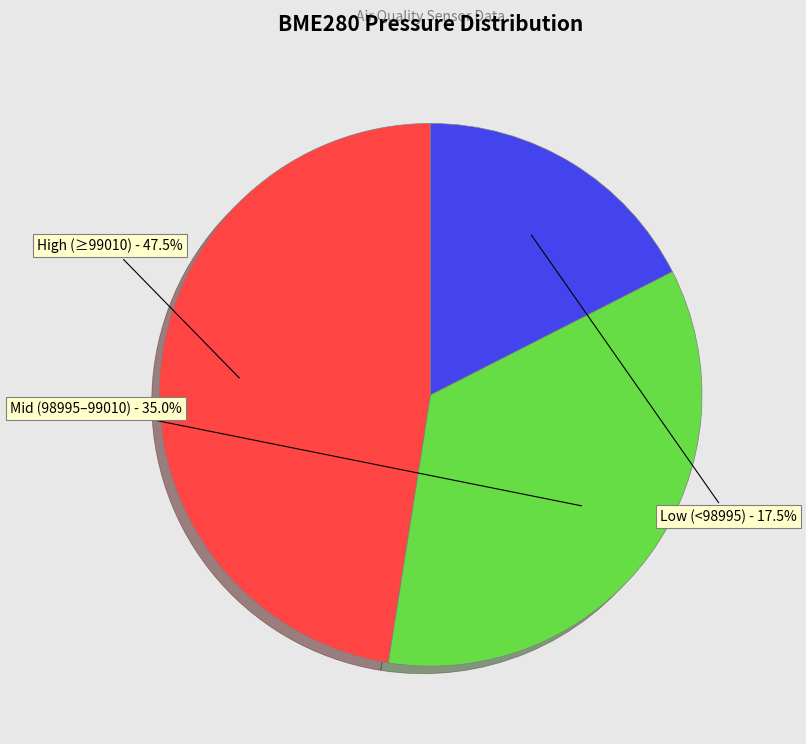

Is there a majority slice in this chart?

No